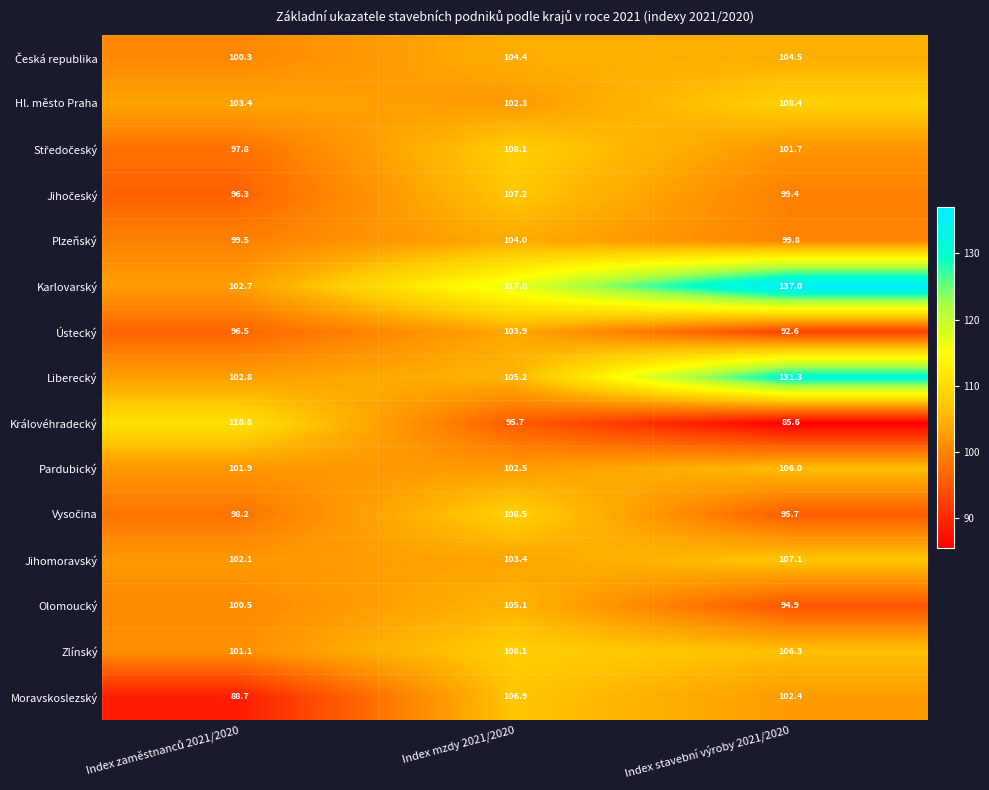

What is the difference between the Pardubický values at Index mzdy 2021/2020 and Index stavební výroby 2021/2020?

3.5